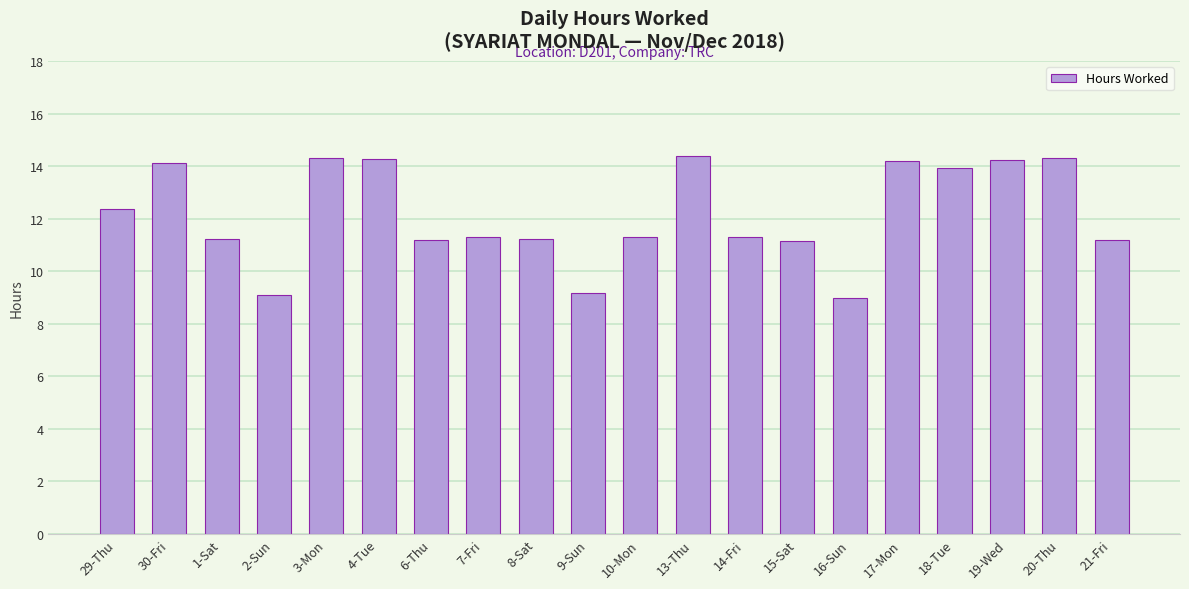

What is the sum of the values at 21-Fri and 14-Fri?

22.5